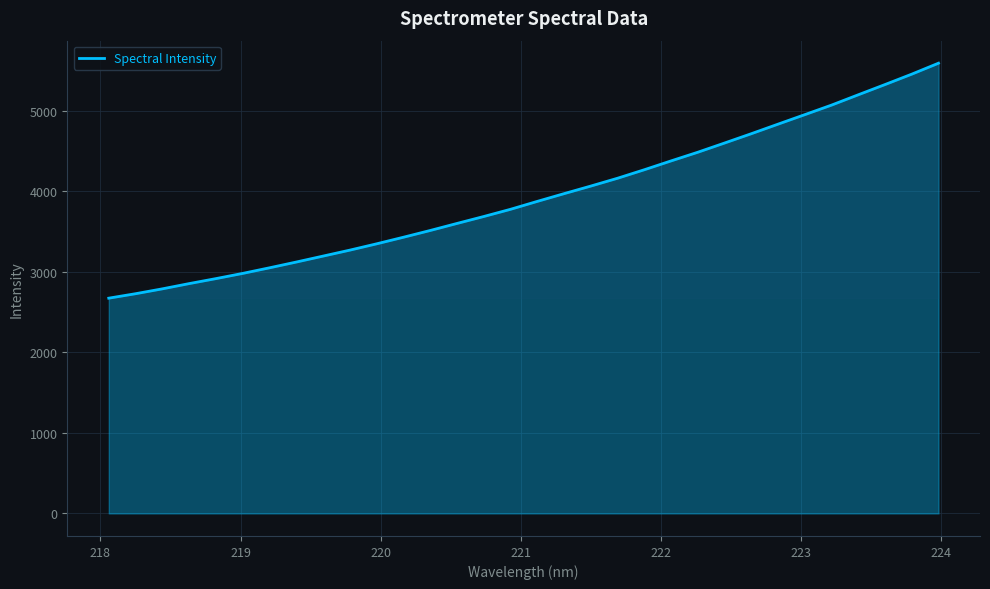

Does the chart display data point markers on the line(s)?

No